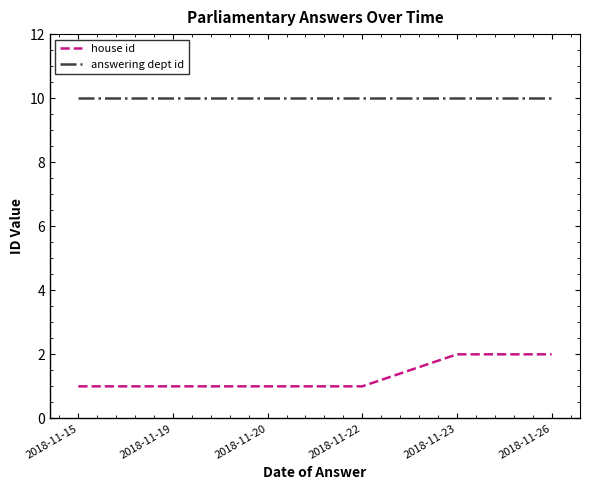

Reading left to right, transcribe all the data shown in this chart.

house id: 1	1	1	1	2	2
answering dept id: 10	10	10	10	10	10